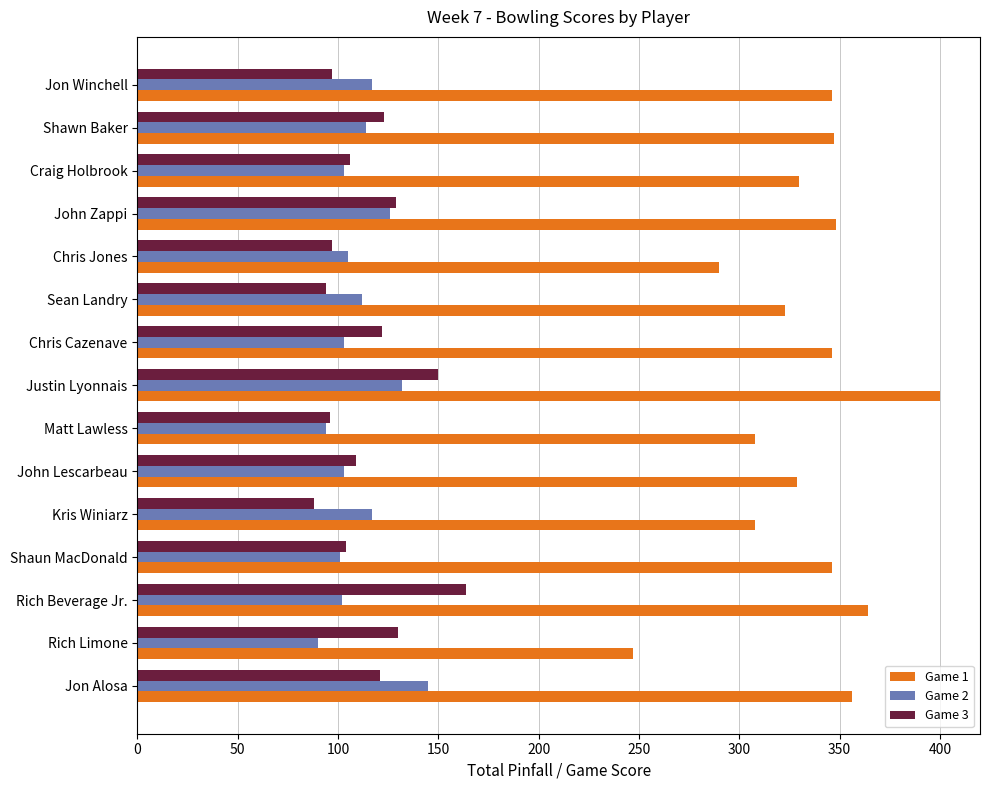

The value of Game 3 at Matt Lawless is 96. True or false?

True